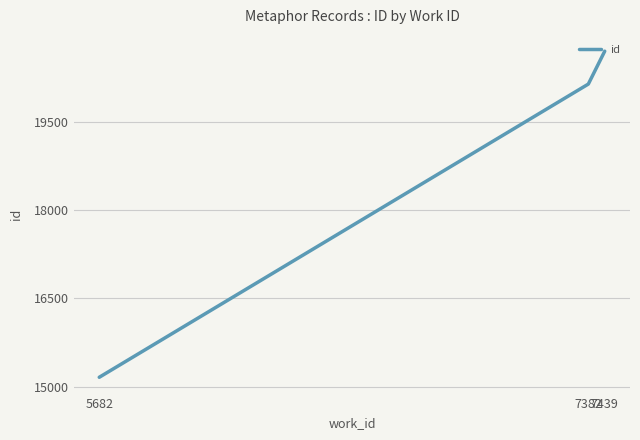

How many lines are shown in the chart?

1